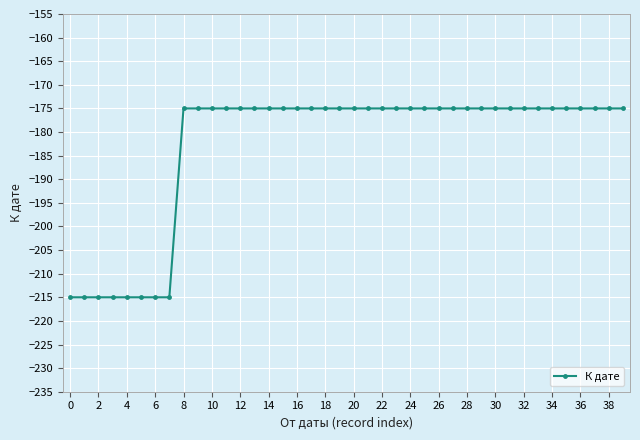

What is the greatest value displayed?

-175